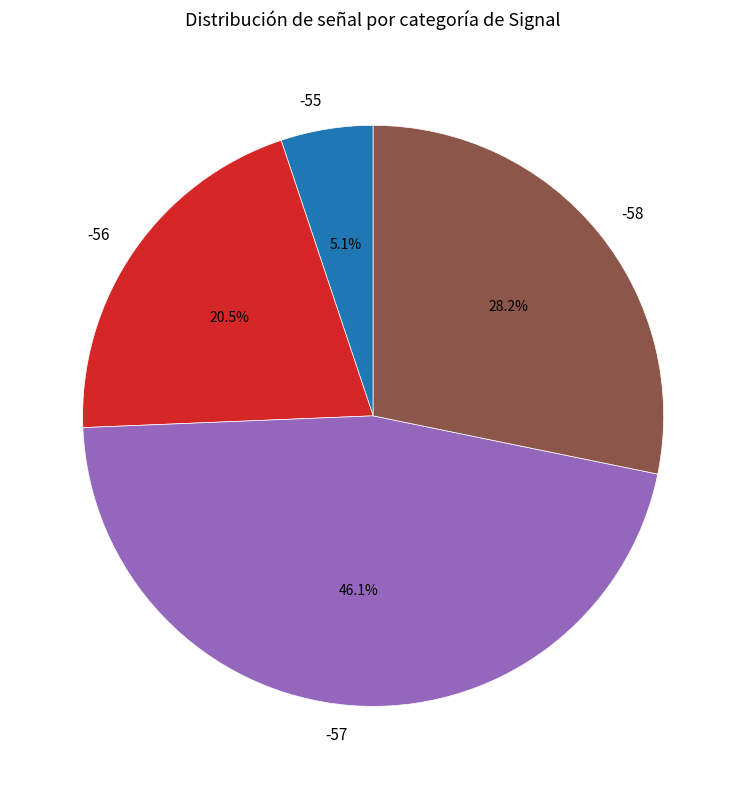

Approximately how many times larger is the value at -58 compared to -56?

1.4